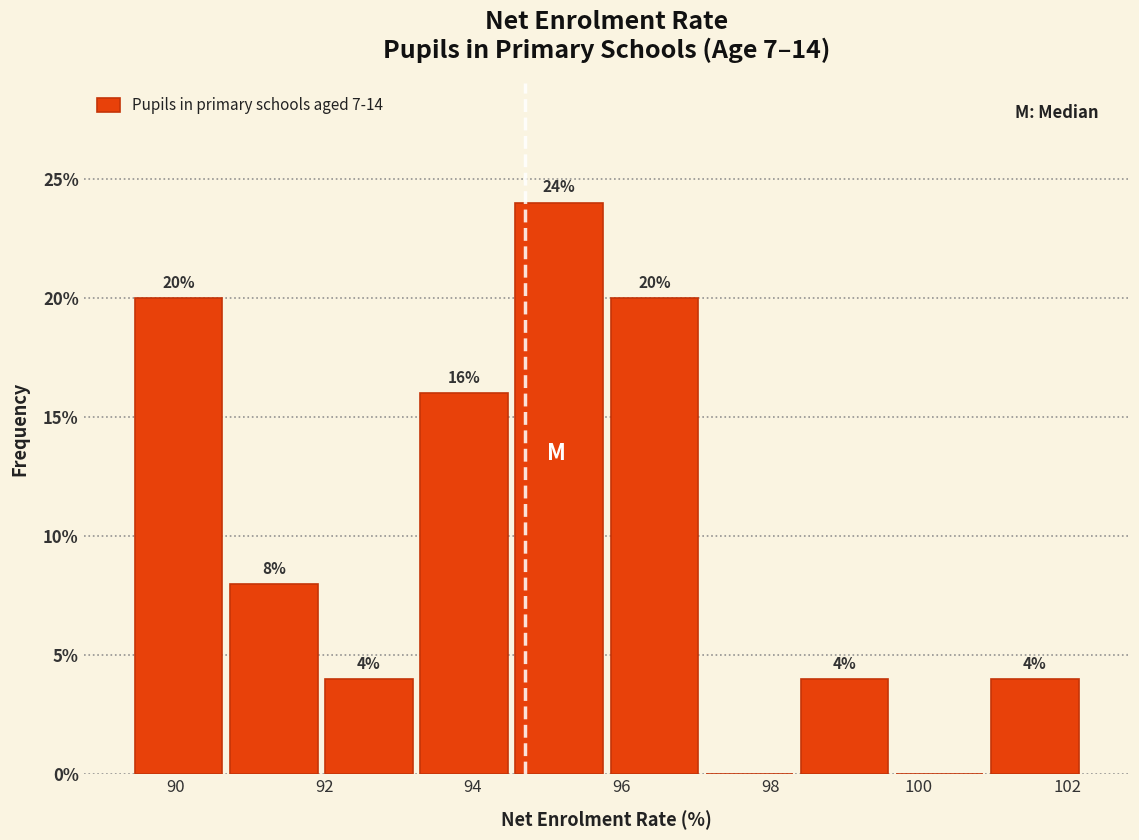

Over which range of the x-axis is the bar tallest?

94.52 to 95.80